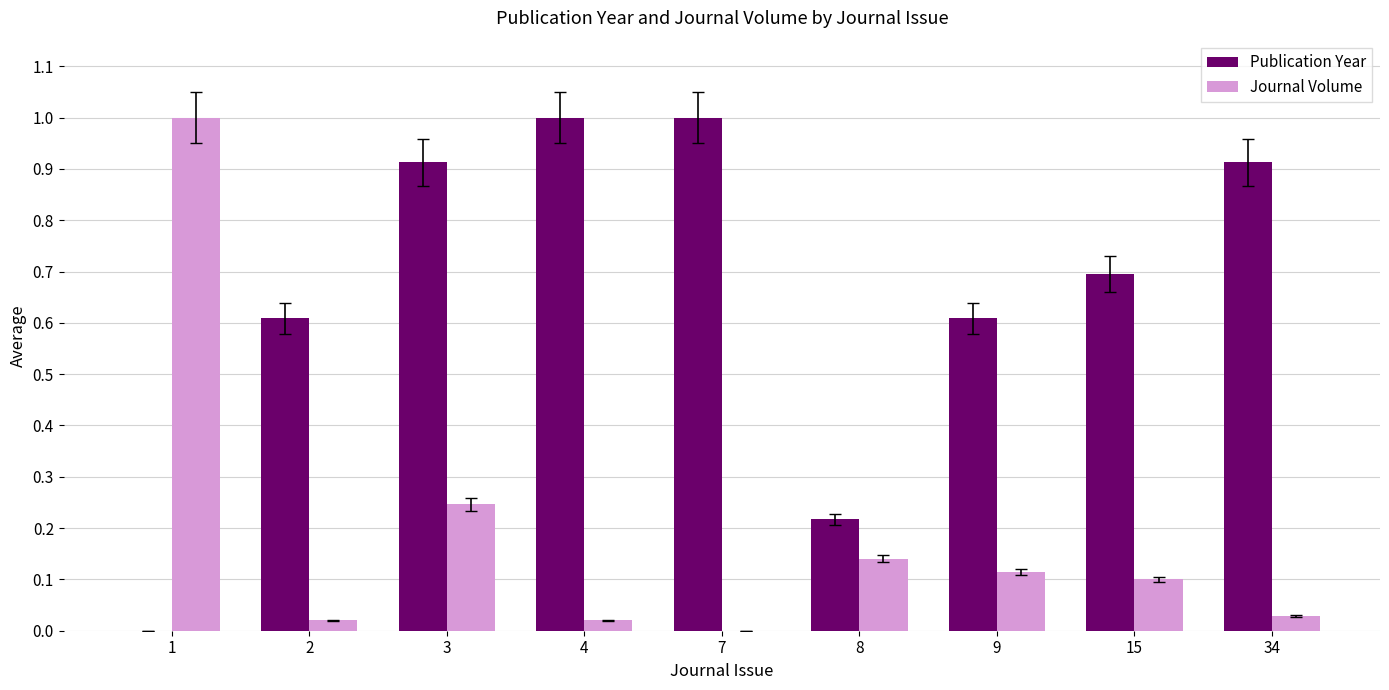

Which series has the largest total across all categories?

Publication Year